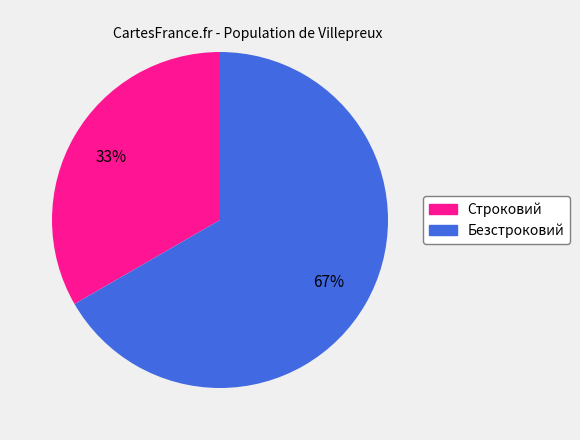

What percentage is the Строковий slice, to the nearest percent?

33%